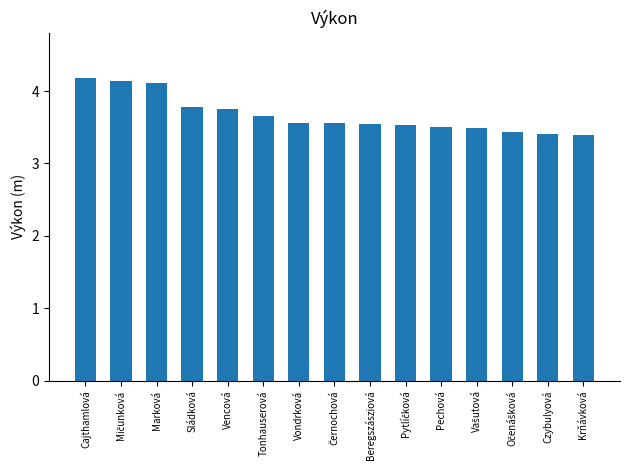

Are the bars grouped side by side (vs. stacked)?

No